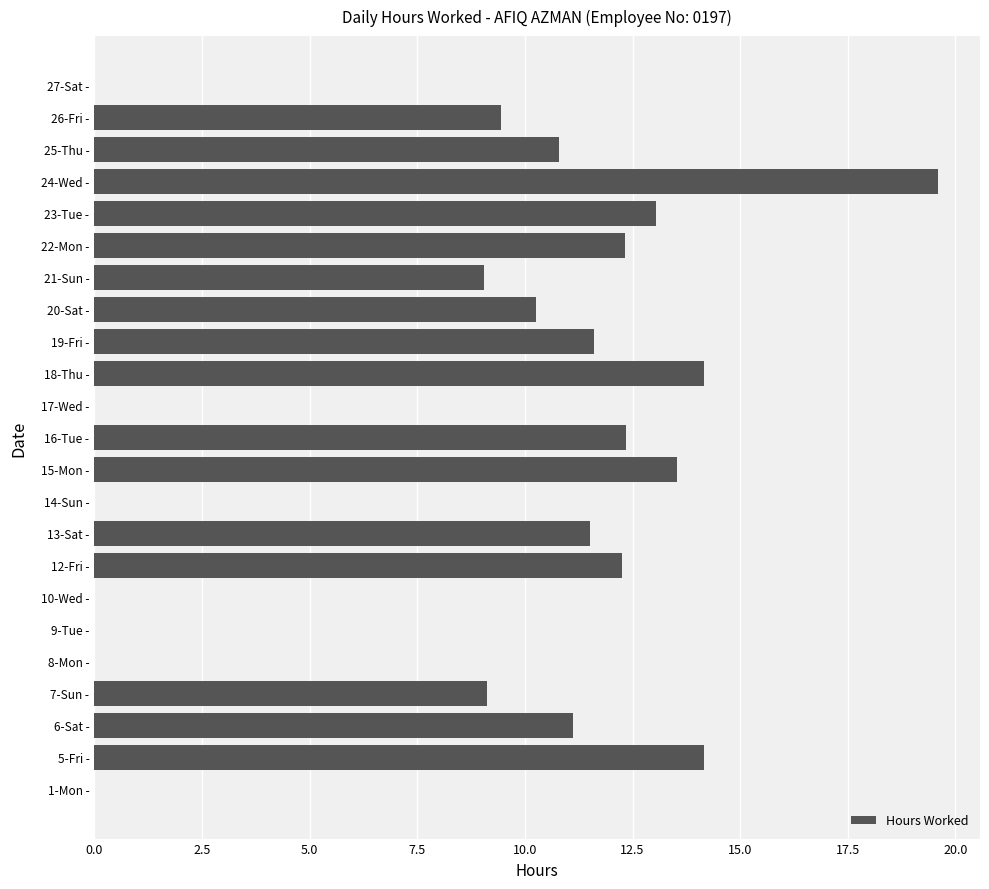

What is the approximate value at 26-Fri -?

9.4